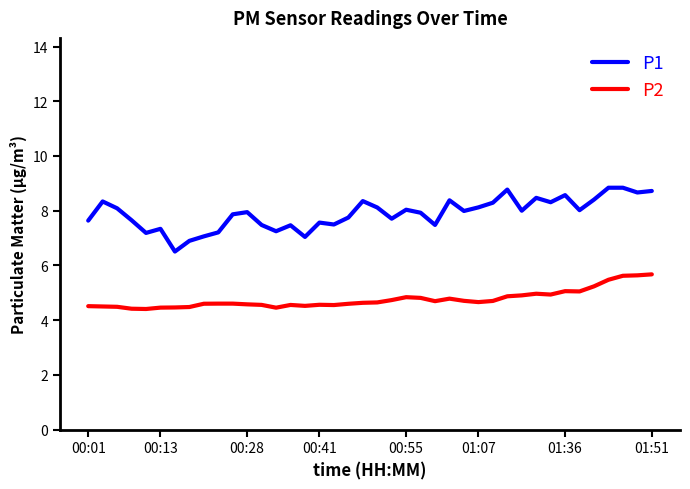

Which series has the largest range (max minus min)?

P1